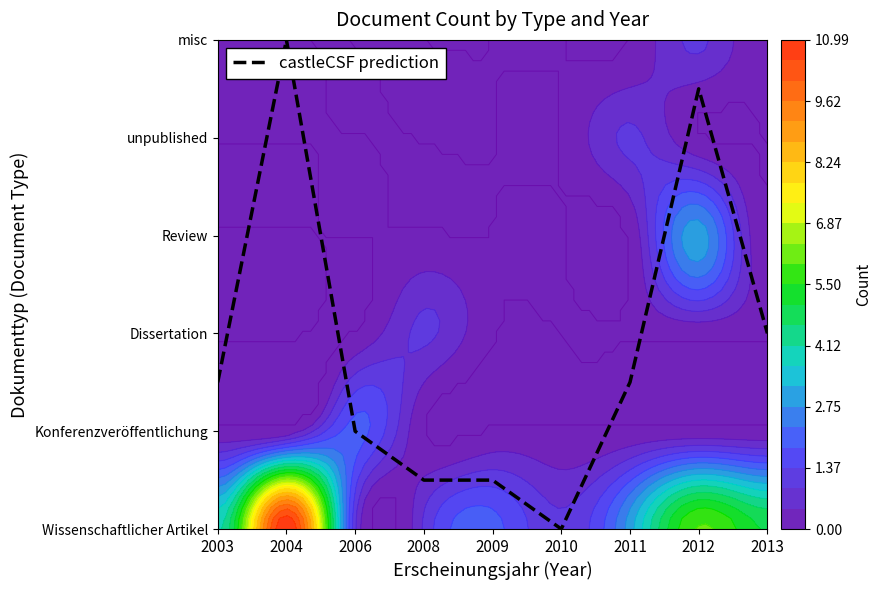

What is the ratio of the value at 2009 to the value at 2013?

0.2